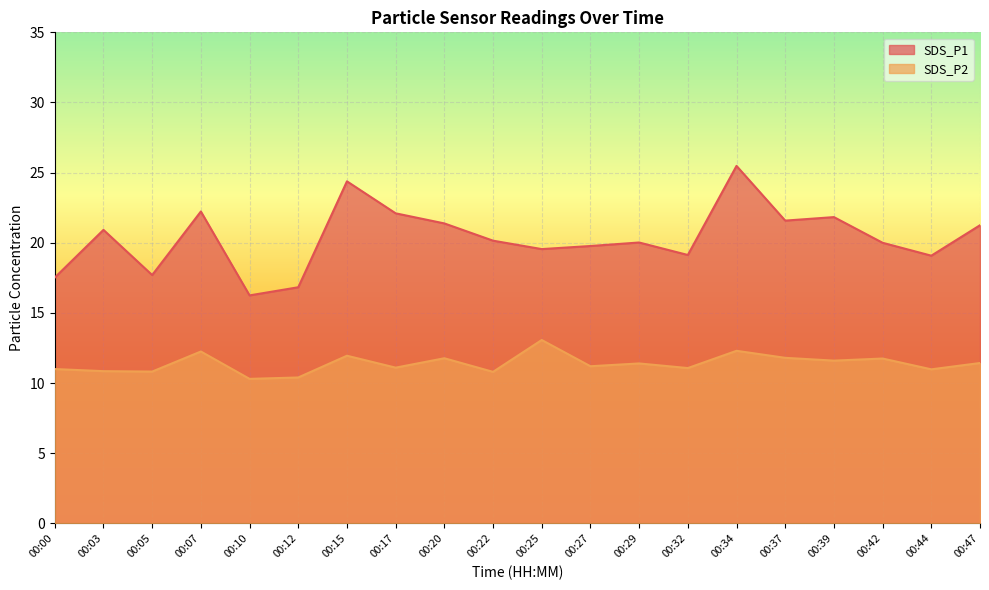

At 00:39, list the series in order from largest to smallest.

SDS_P1, SDS_P2